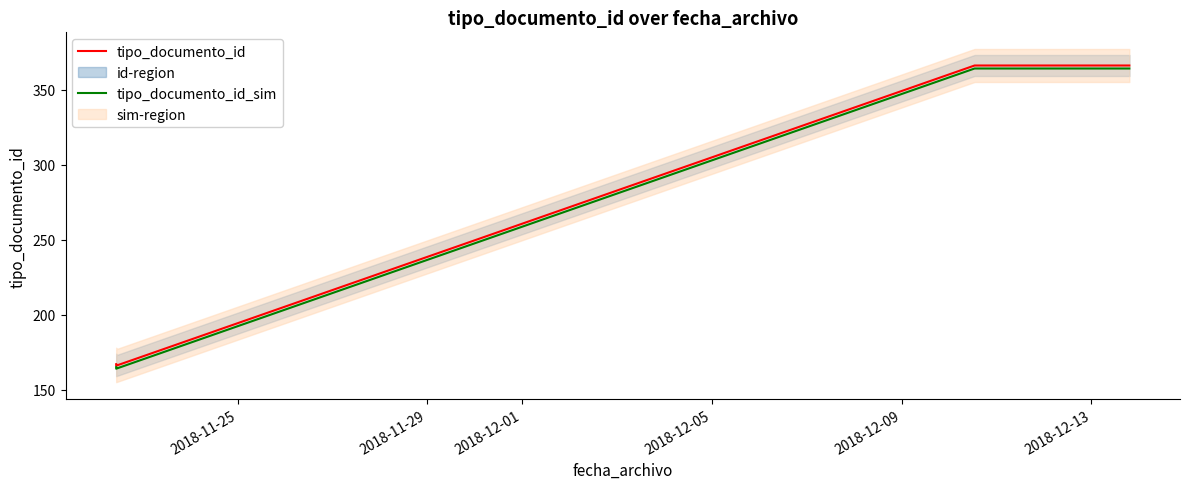

How many data points does each series have?

4